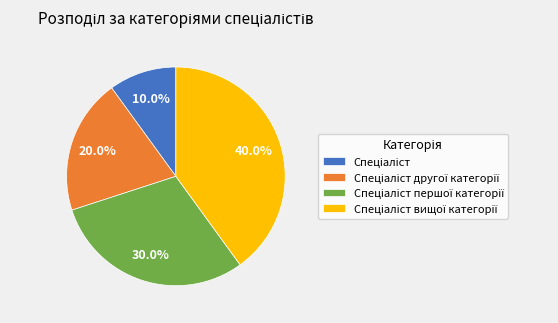

Is there a majority slice in this chart?

No